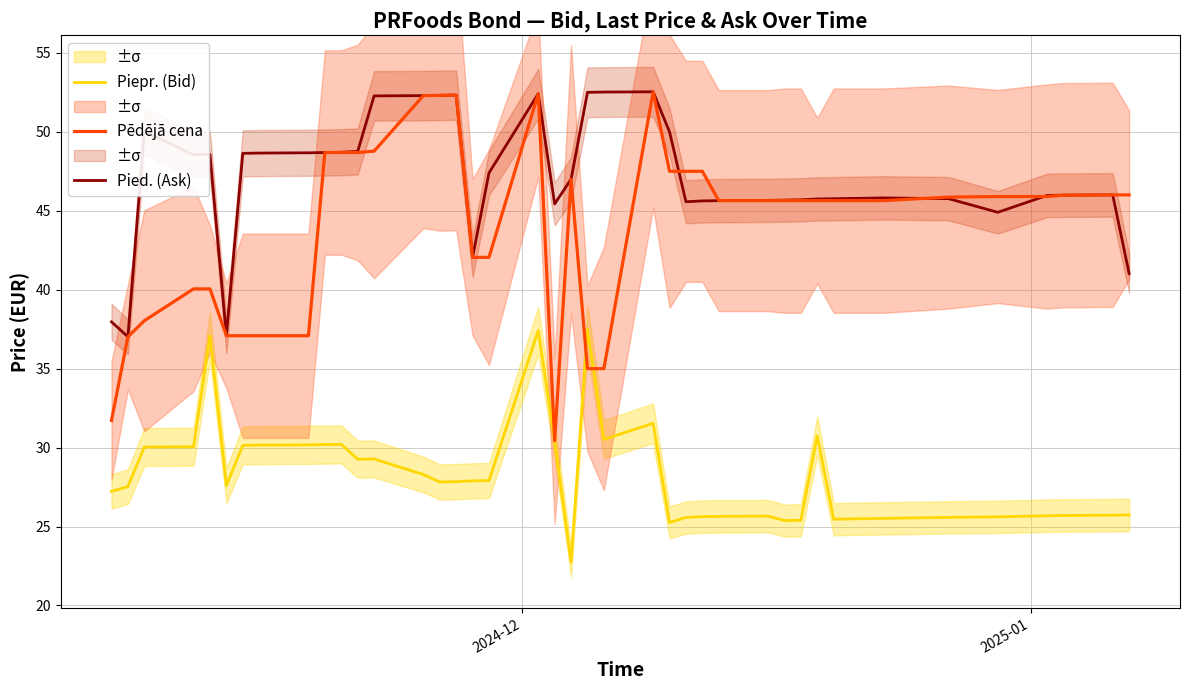

What is the difference between the maximum and minimum values in the Pēdējā cena series?

22.1